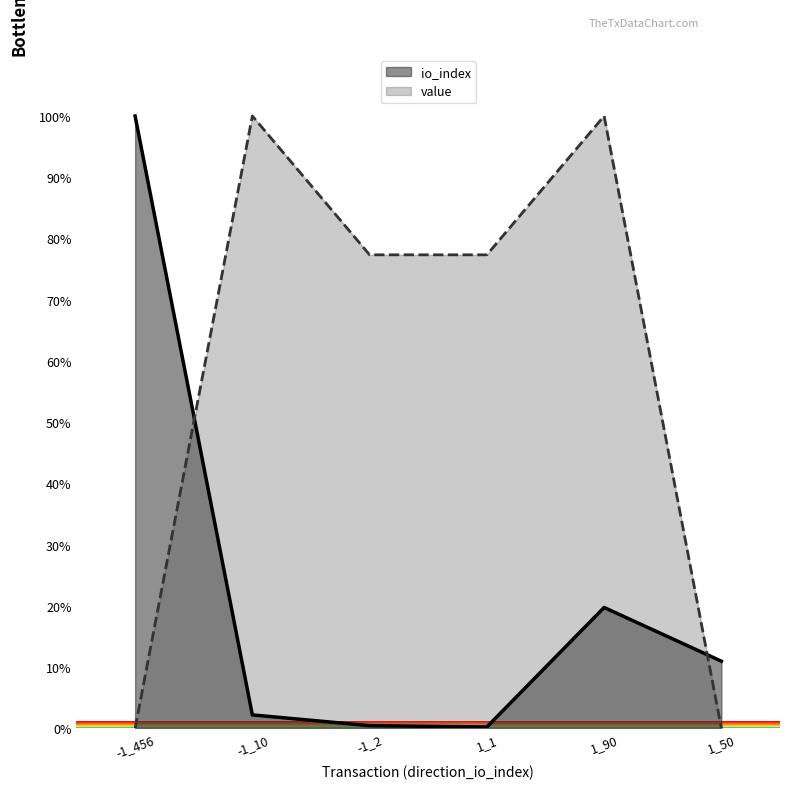

What is the approximate value of io_index at -1_2?

0.4